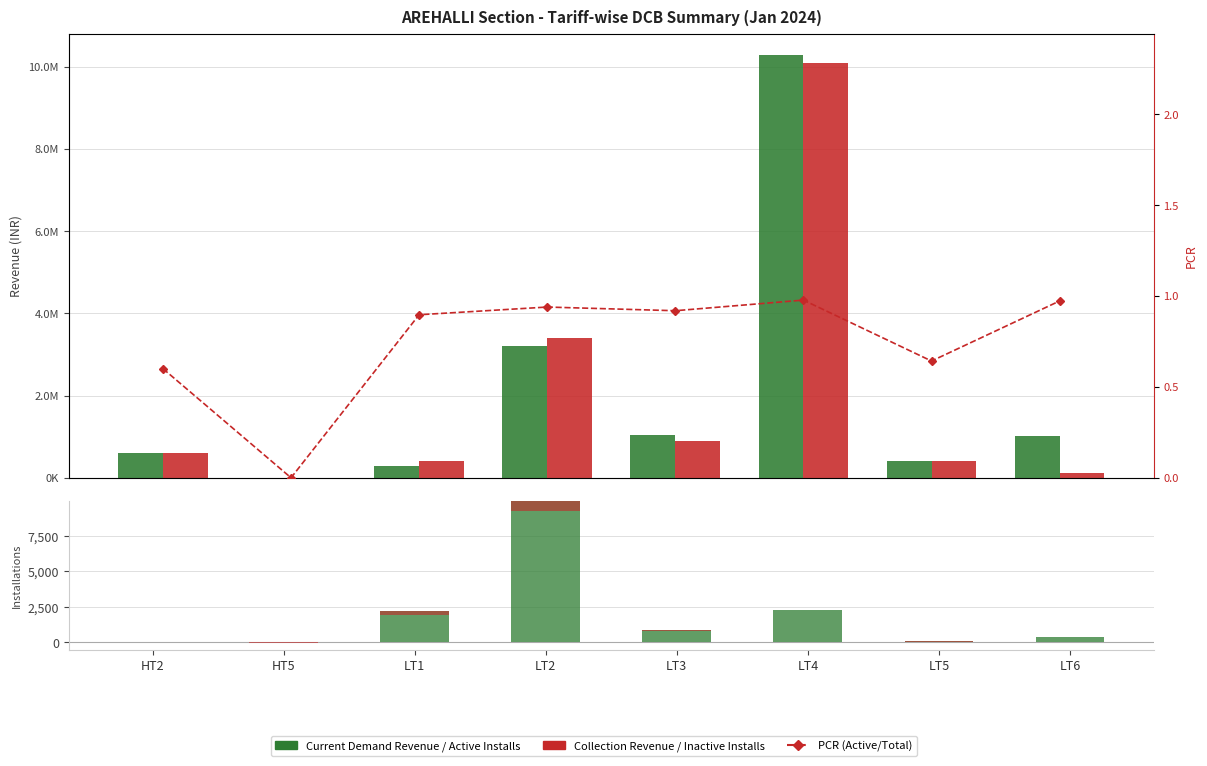

The value of Current Demand Revenue at LT3 is 1049171.0. True or false?

True